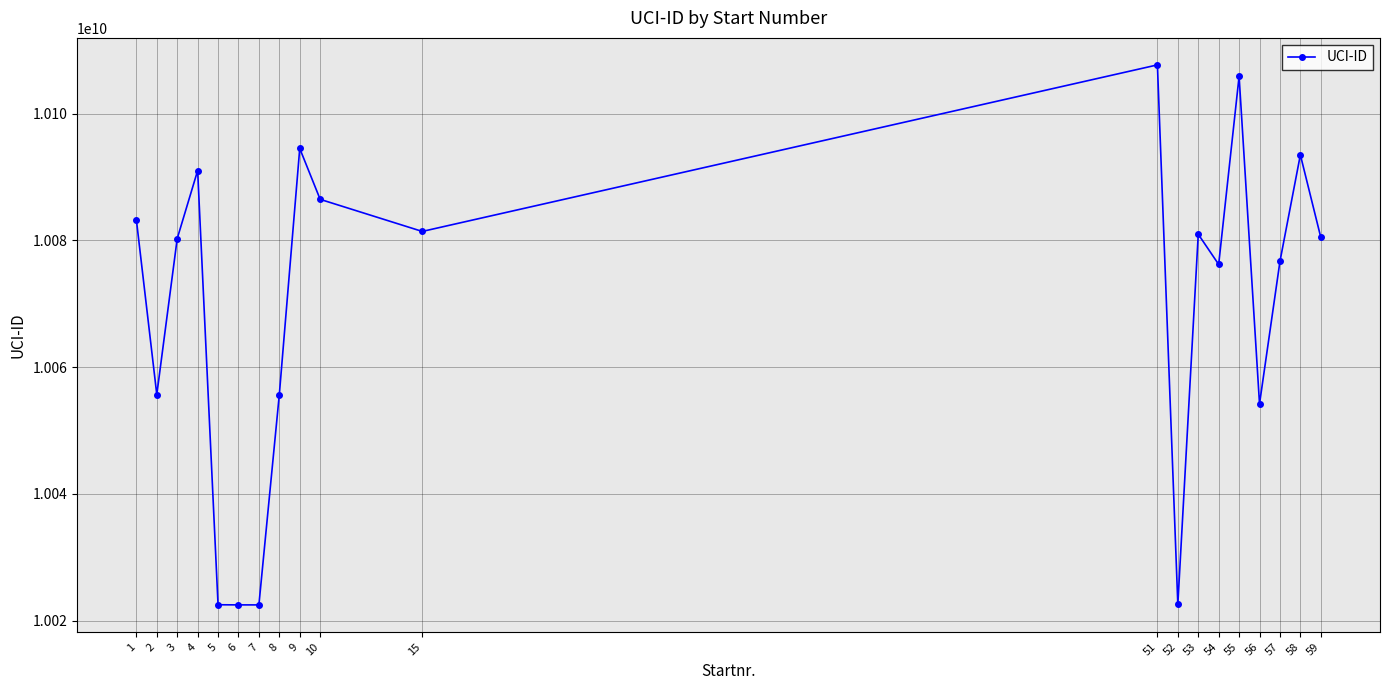

True or false: the data has more than 2 interior local peaks.

True